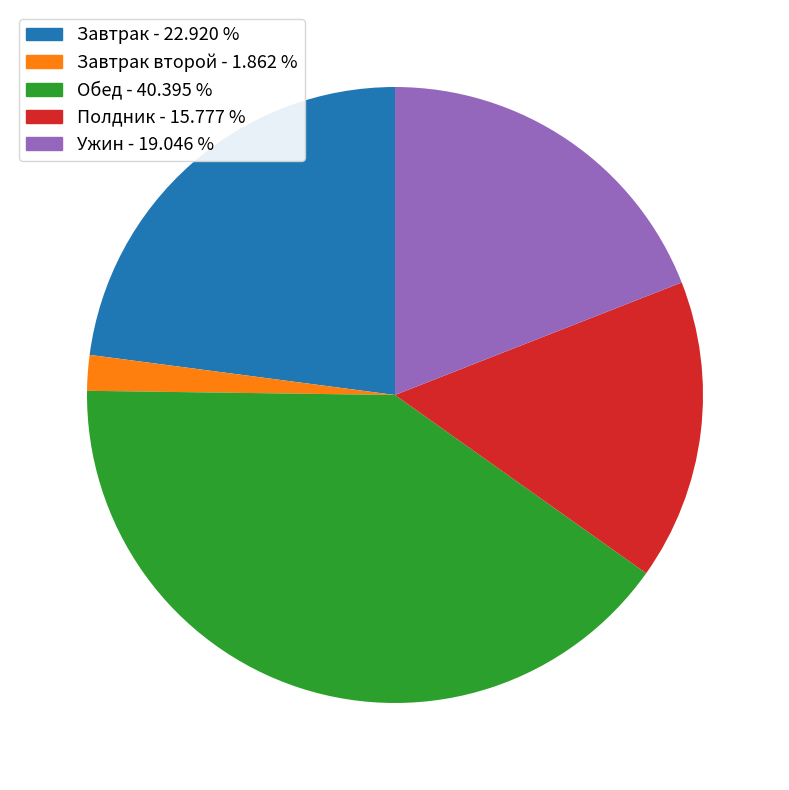

What is the ratio of the value at Завтрак - 22.920 % to the value at Полдник - 15.777 %?

1.5